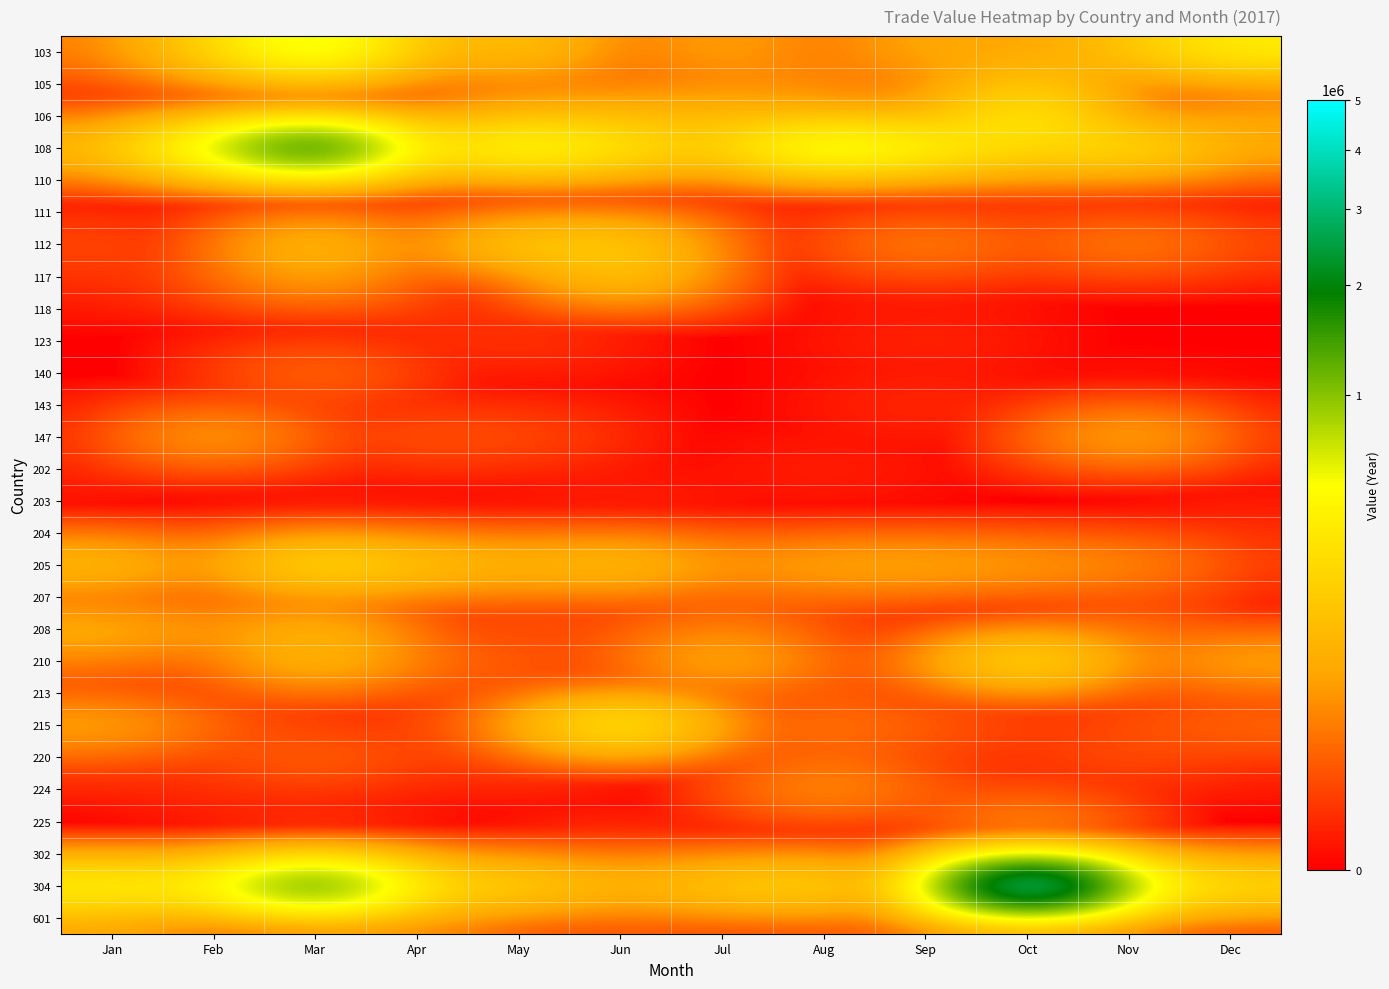

At which category is the sum across all series the highest?

Oct